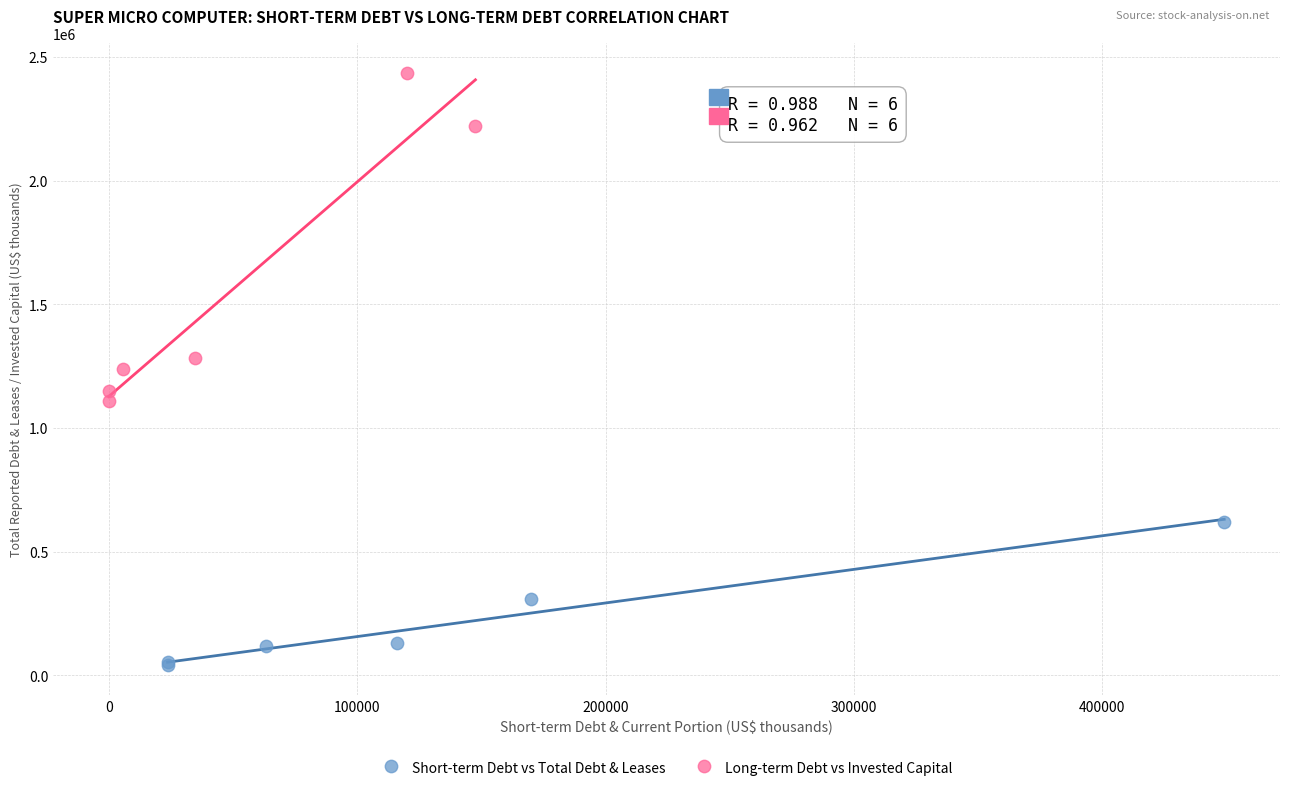

Which series contains the lowest Y value?

Short-term Debt vs Total Debt & Leases